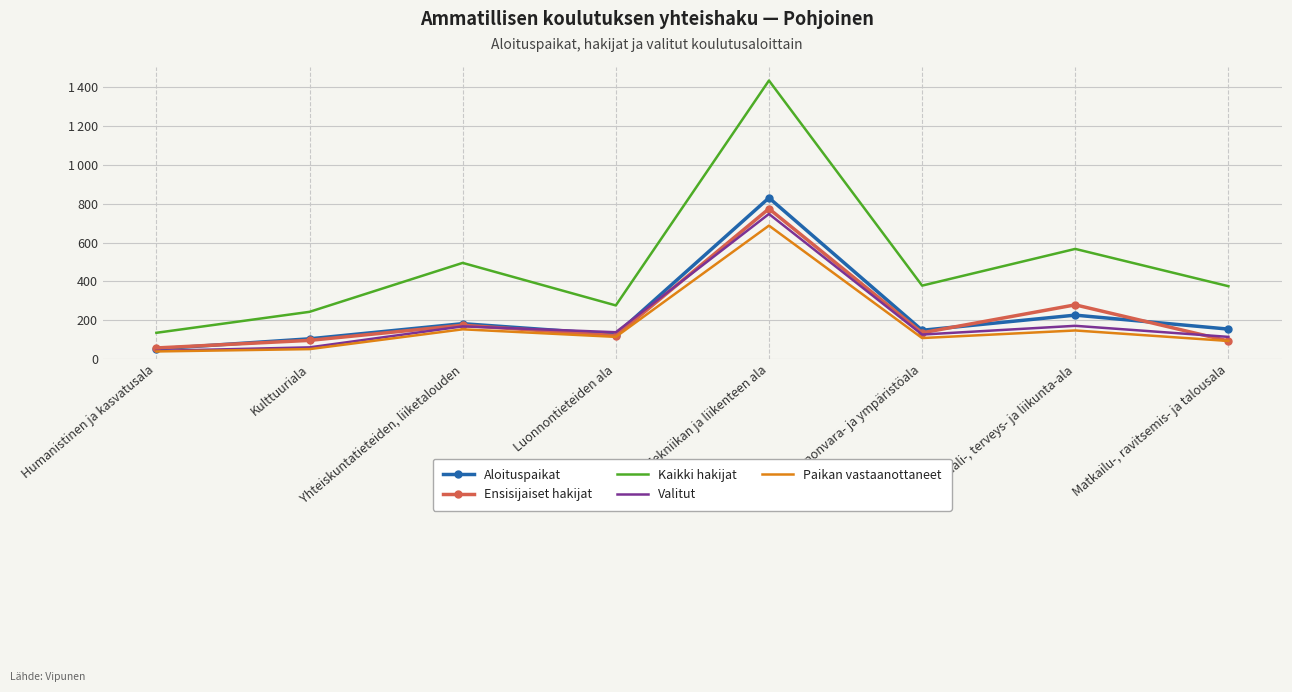

The Paikan vastaanottaneet series shows 74 at Luonnontieteiden ala. True or false?

False